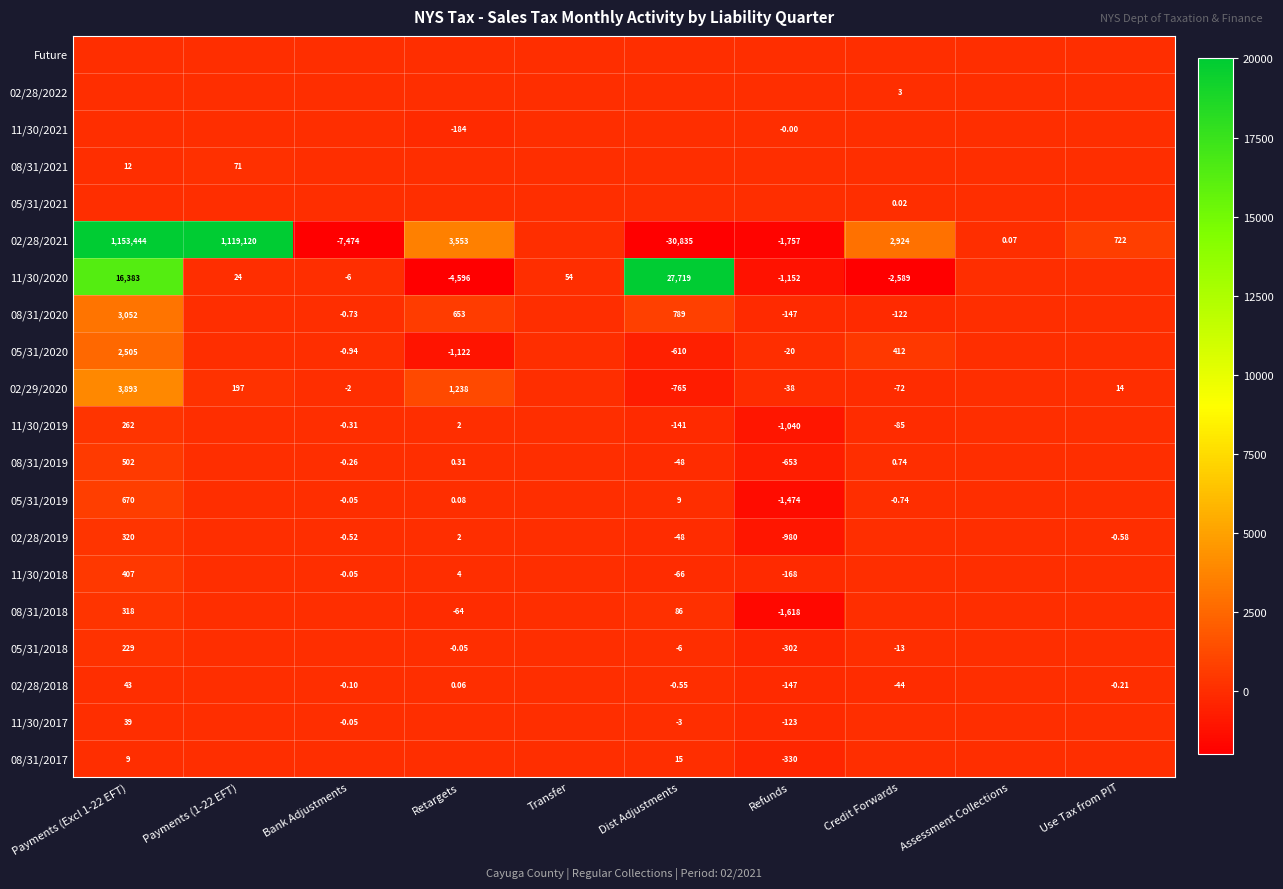

Is the value of 02/29/2020 at Payments (Excl 1-22 EFT) greater than the value of 02/28/2021 at Assessment Collections?

Yes